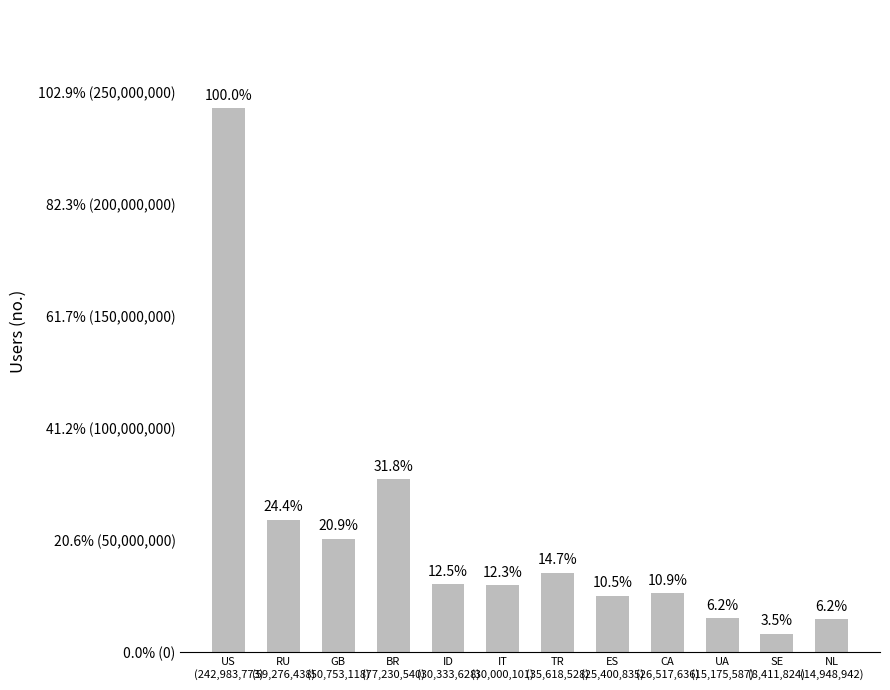

Reading left to right, what are all the values shown in this chart?

US
(242,983,773)=242983773	RU
(59,276,438)=59276438	GB
(50,753,118)=50753118	BR
(77,230,540)=77230540	ID
(30,333,628)=30333628	IT
(30,000,101)=30000101	TR
(35,618,528)=35618528	ES
(25,400,835)=25400835	CA
(26,517,636)=26517636	UA
(15,175,587)=15175587	SE
(8,411,824)=8411824	NL
(14,948,942)=14948942